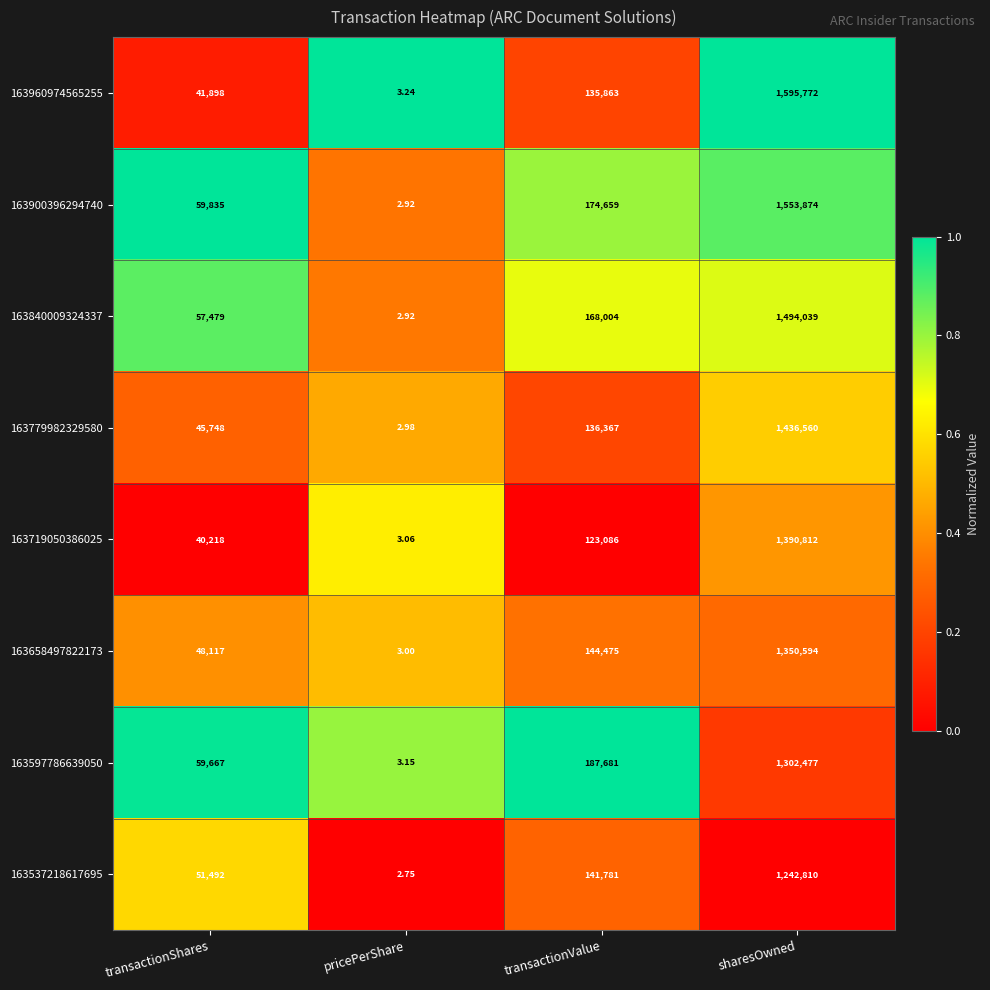

How many categories are shown in the chart?

4